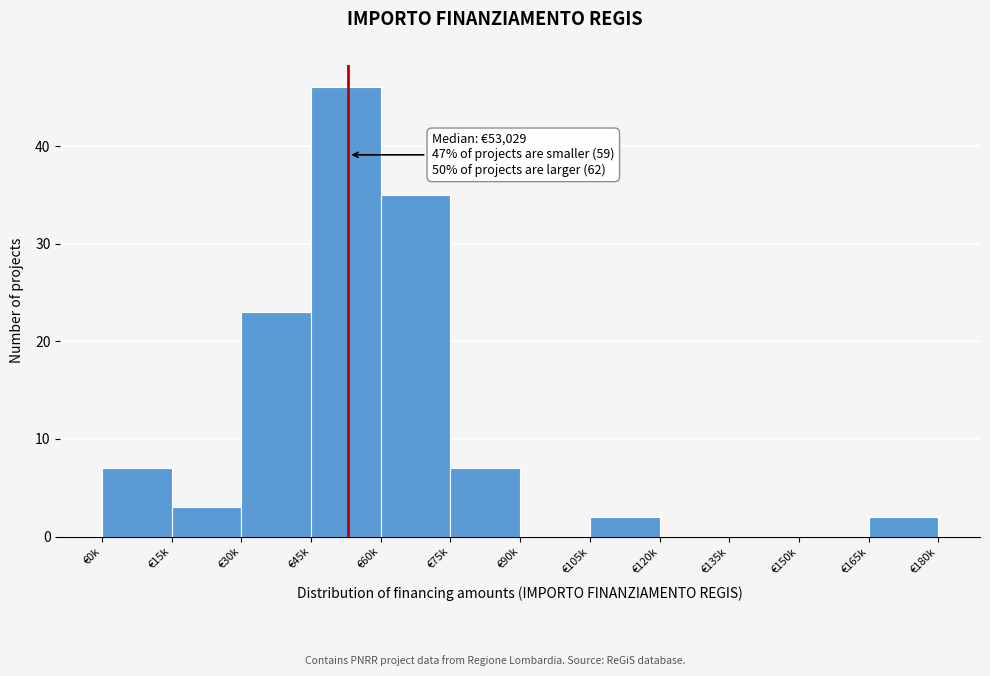

Reading right to left, list all the values displayed in this chart.

€165k=2	€150k=0	€135k=0	€120k=0	€105k=2	€90k=0	€75k=7	€60k=35	€45k=46	€30k=23	€15k=3	€0k=7